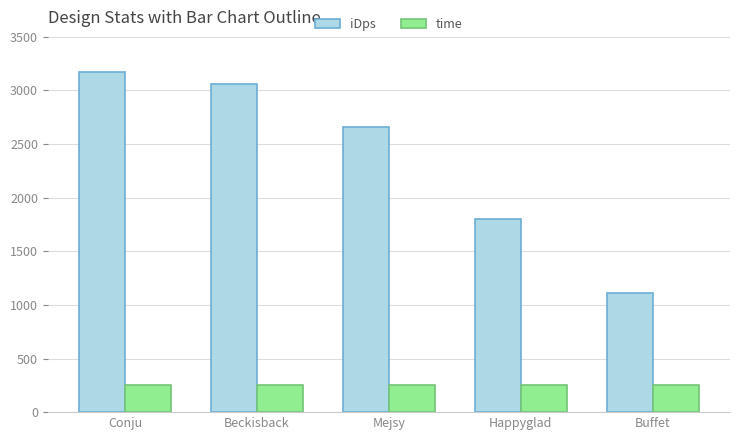

What is the sum of the time values at Buffet and Happyglad?

508.0